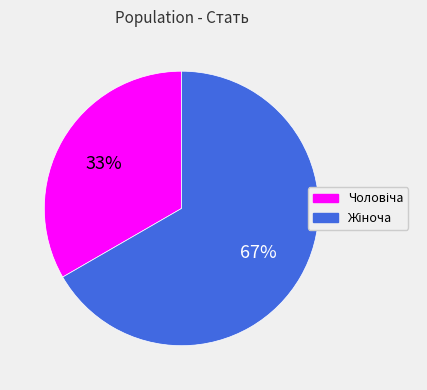

How many slices are in this pie chart?

2